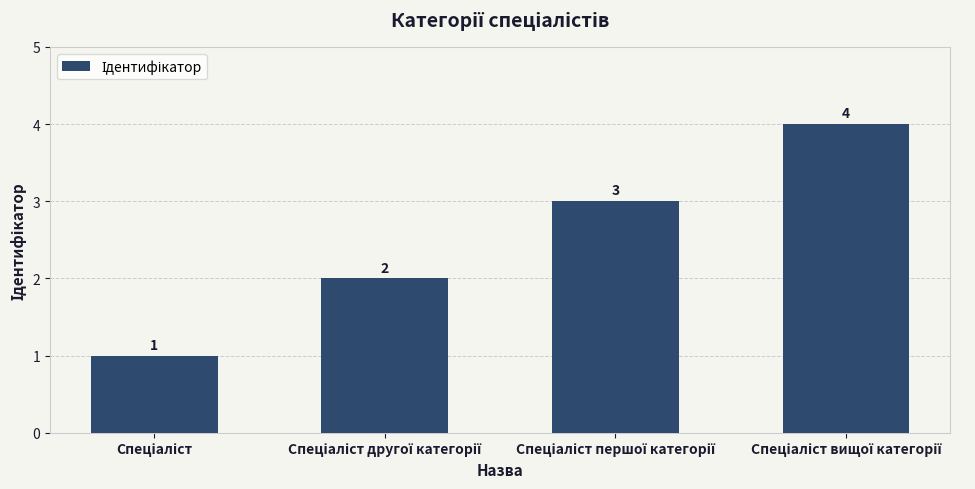

What is the sum of all values?

10